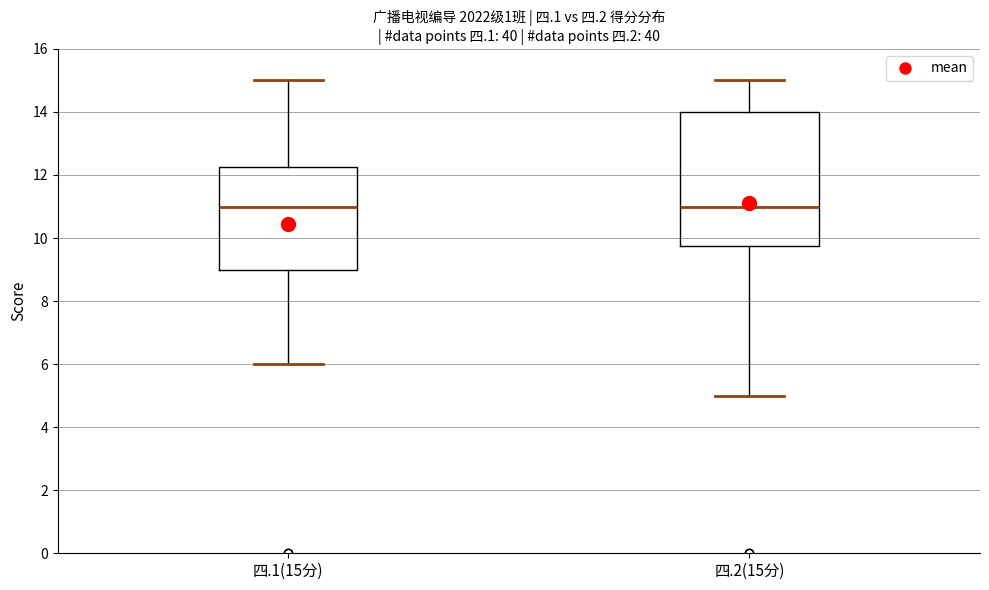

Where does the lower whisker of the box for 四.1(15分) end on the y-axis? The values are not printed on the chart, so give them approximately, as read against the axis.

6.0